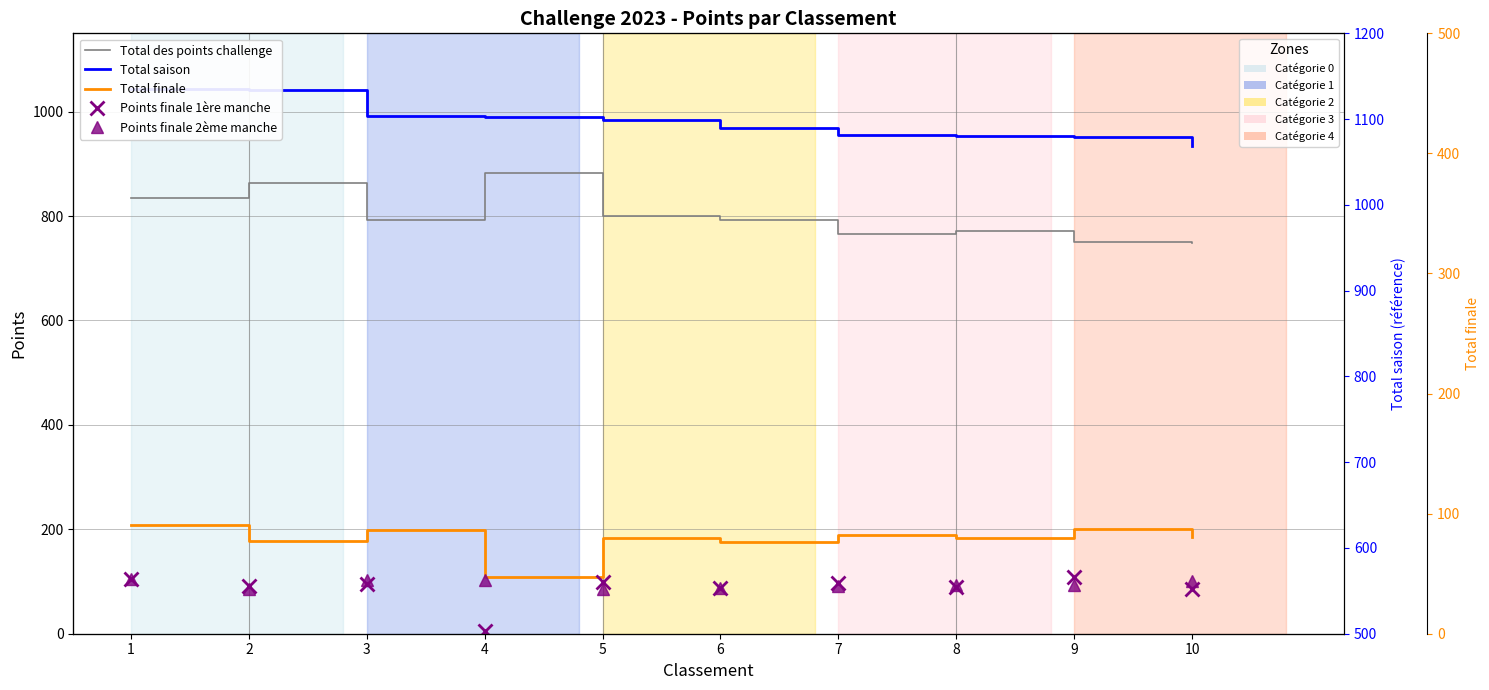

How many categories are shown in the chart?

10